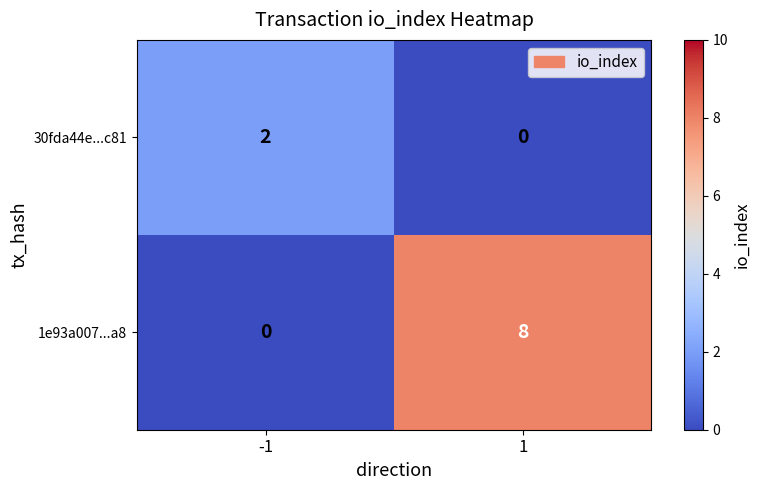

Reading left to right, transcribe all the data shown in this chart.

30fda44e...c81: 2	0
1e93a007...a8: 0	8